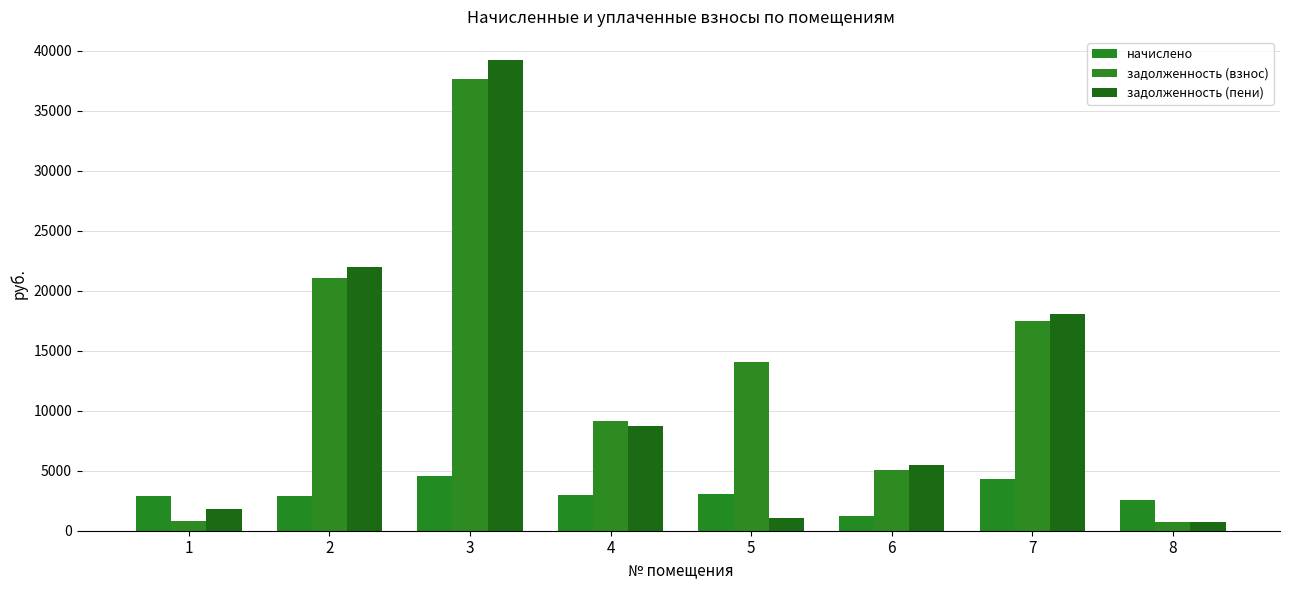

What is the minimum value for задолженность (пени)?

704.2